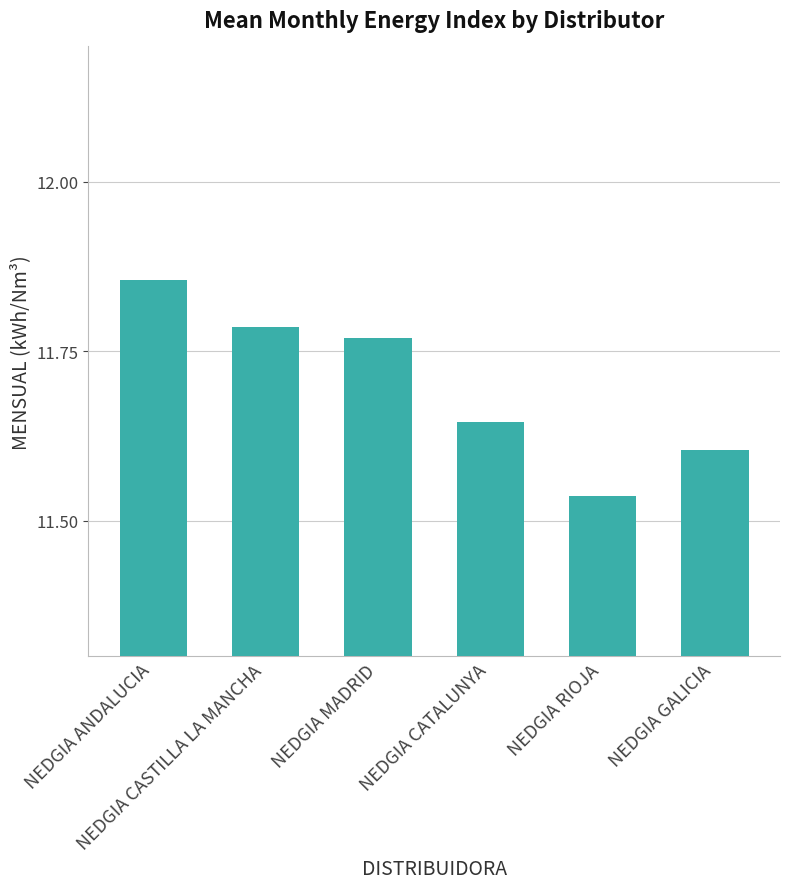

What is the average value?

11.7